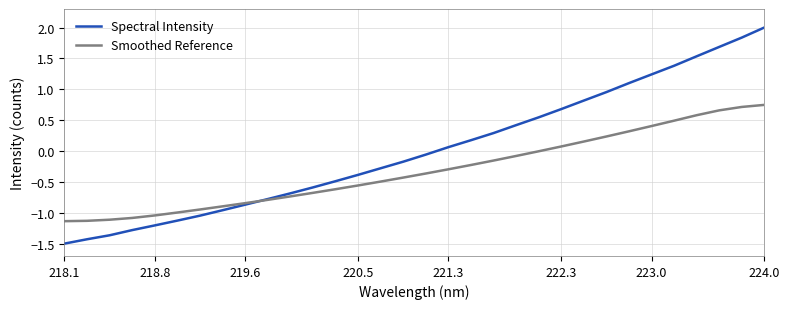

What is the smallest value displayed?

-1.5